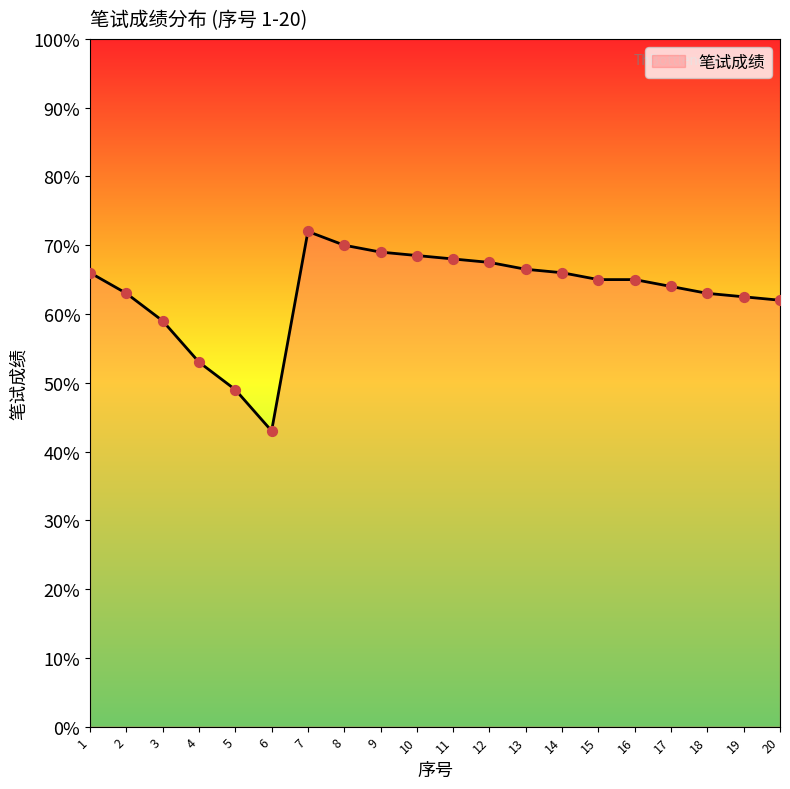

What is the ratio of the value at 10 to the value at 11?

1.0